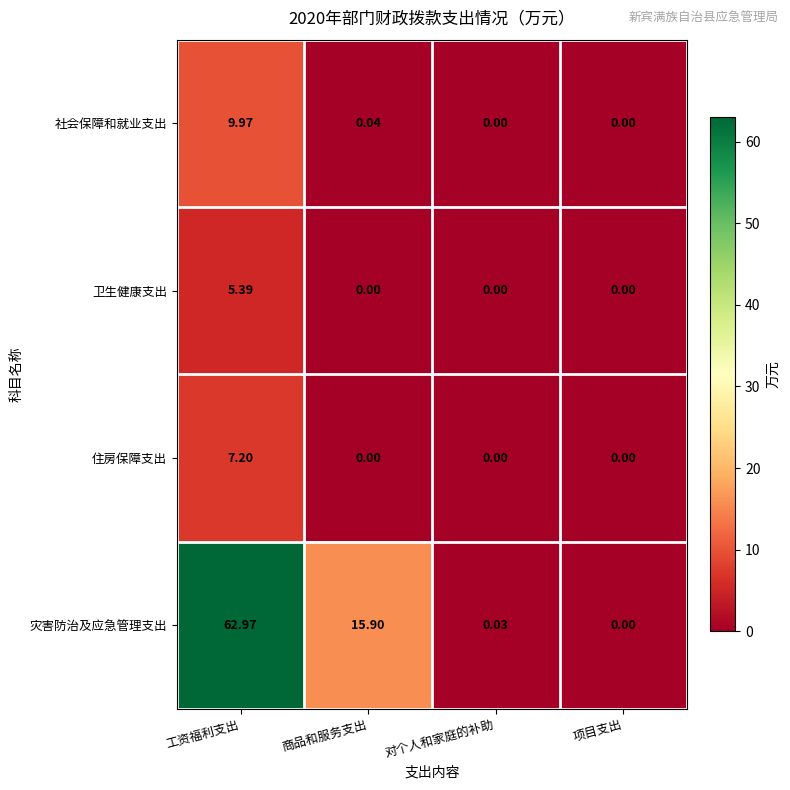

At which label does 社会保障和就业支出 reach its peak?

工资福利支出